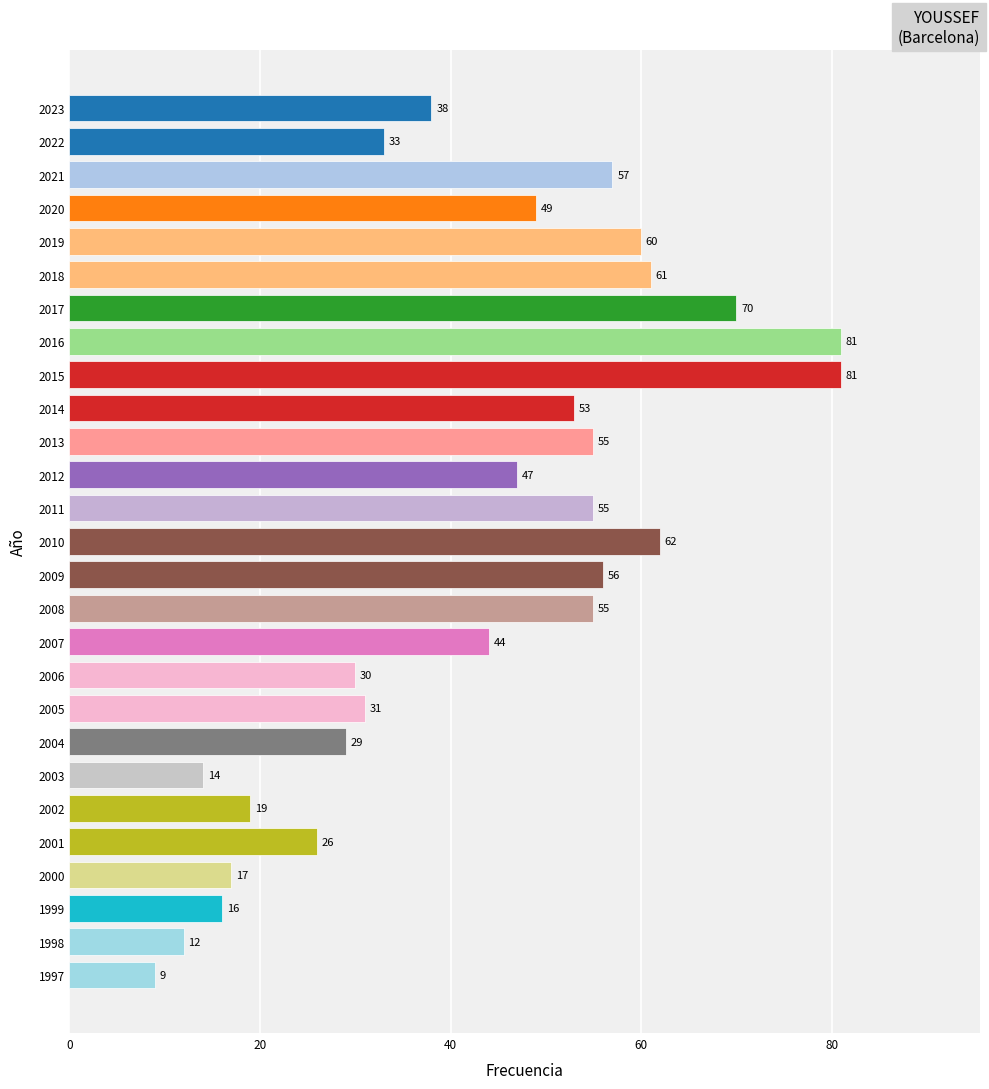

What is the value of the 26th bar from the top?

12